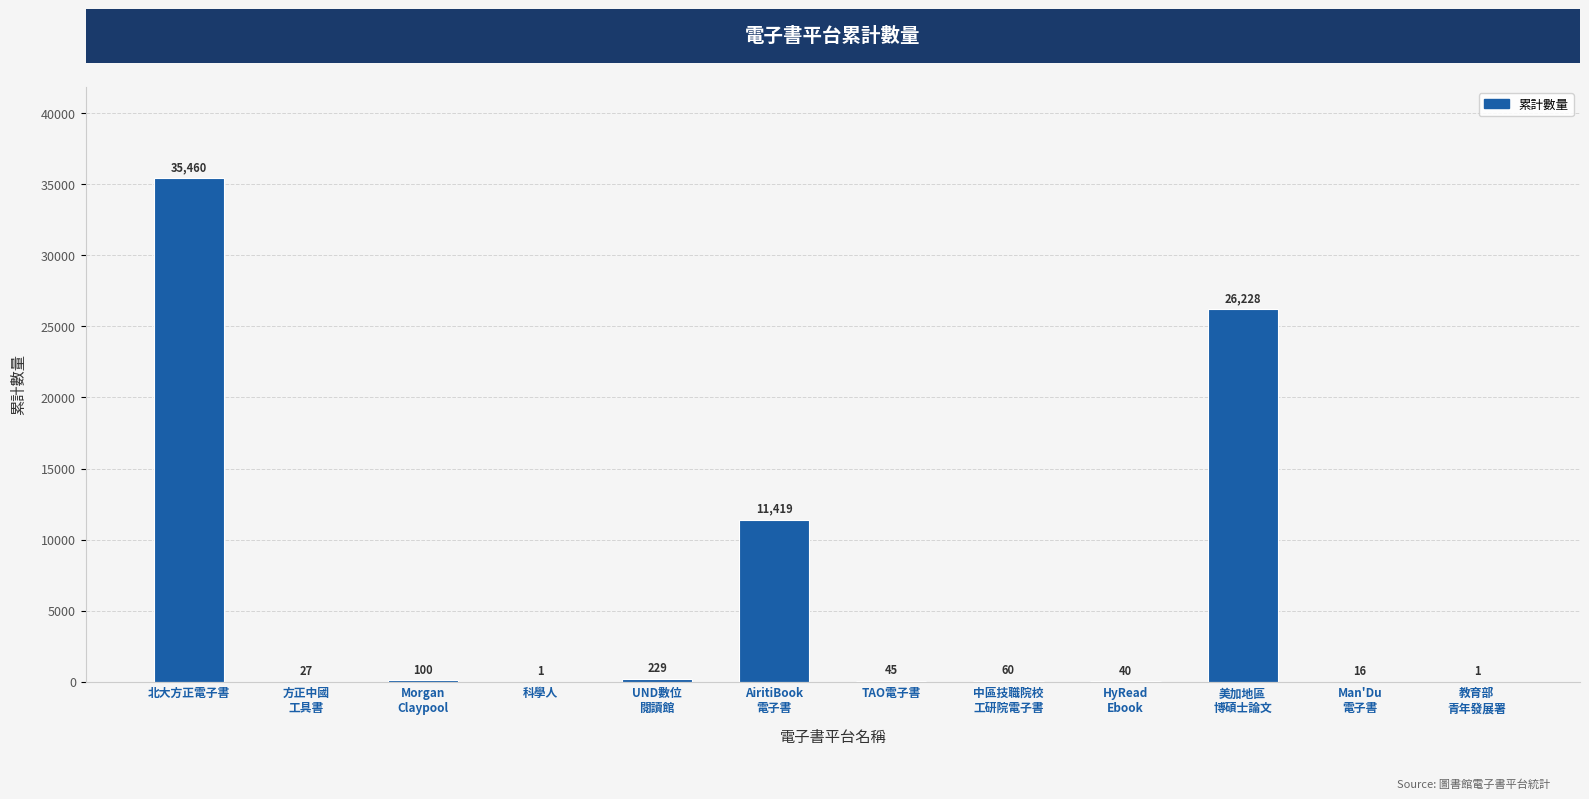

Count the number of data series in this chart.

1